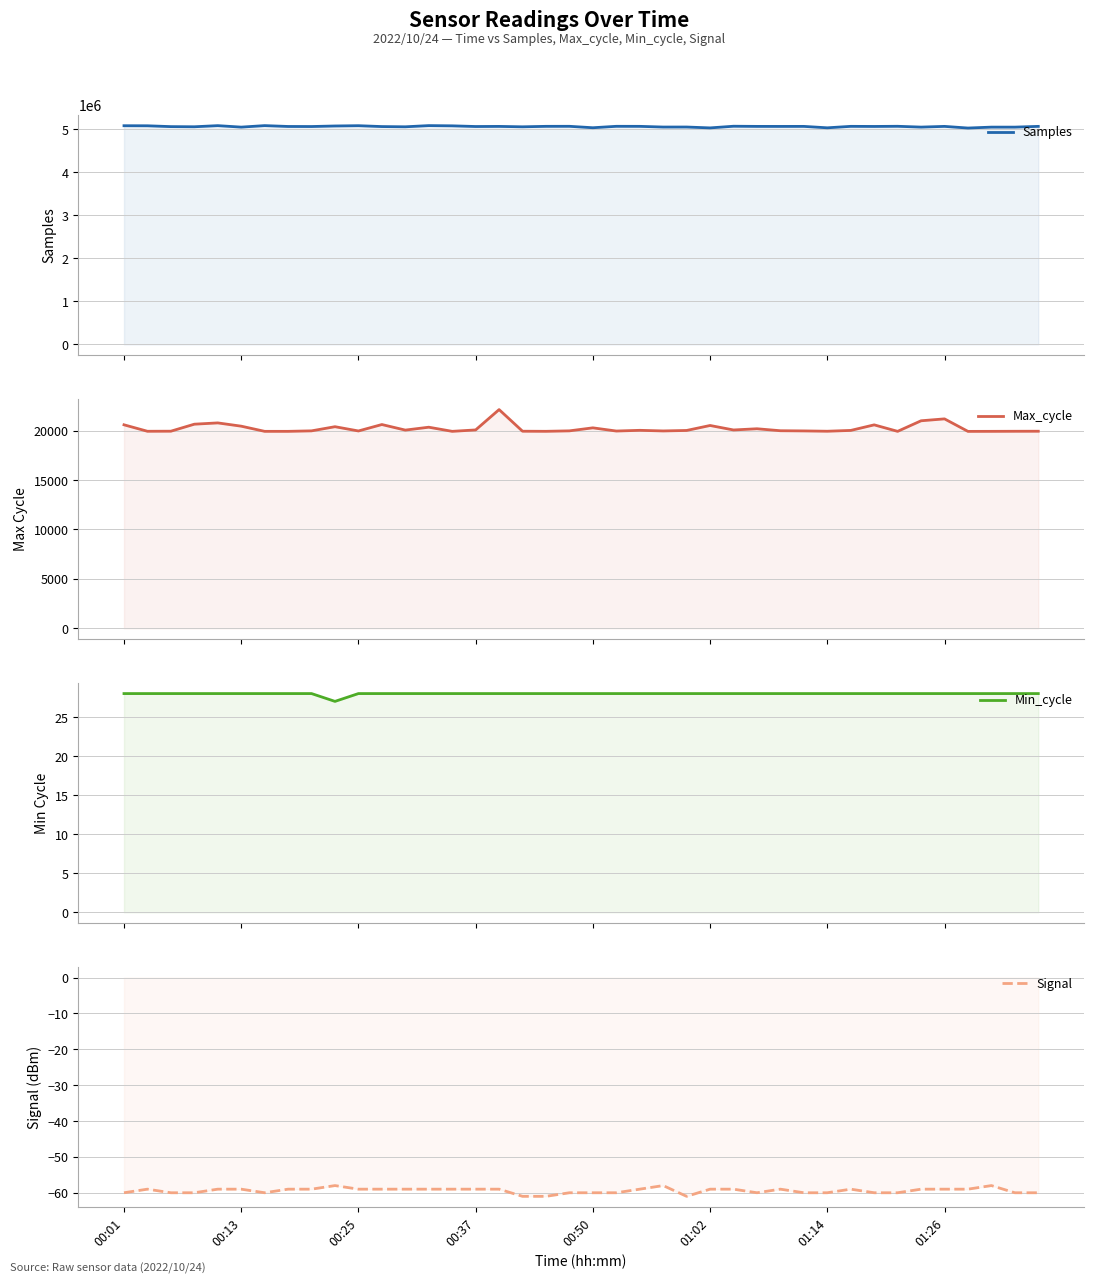

What is the sum of all Samples values?

202469034